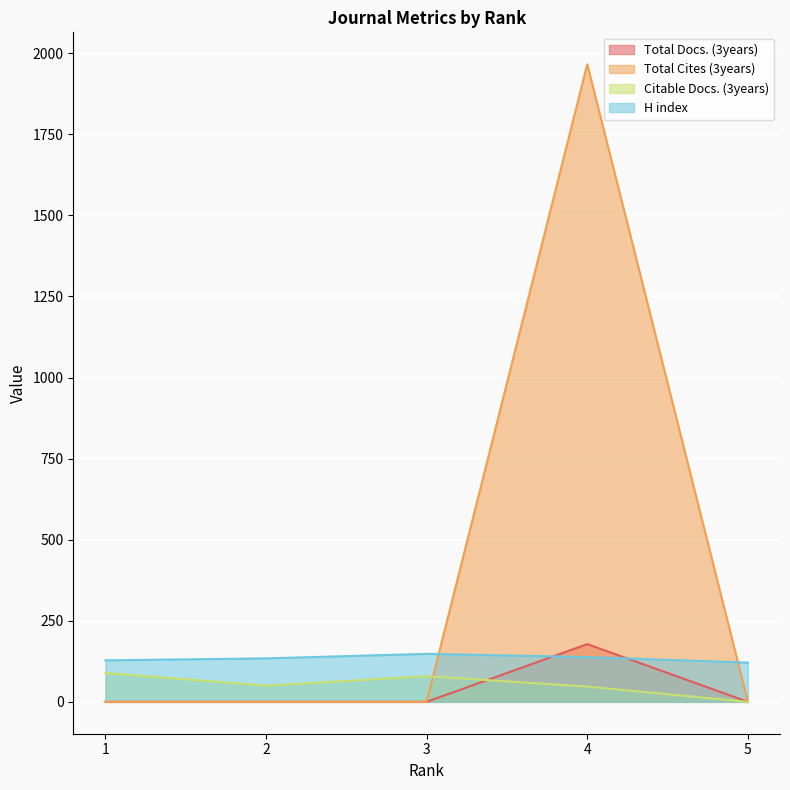

At how many categories does at least one series exceed 392?

1